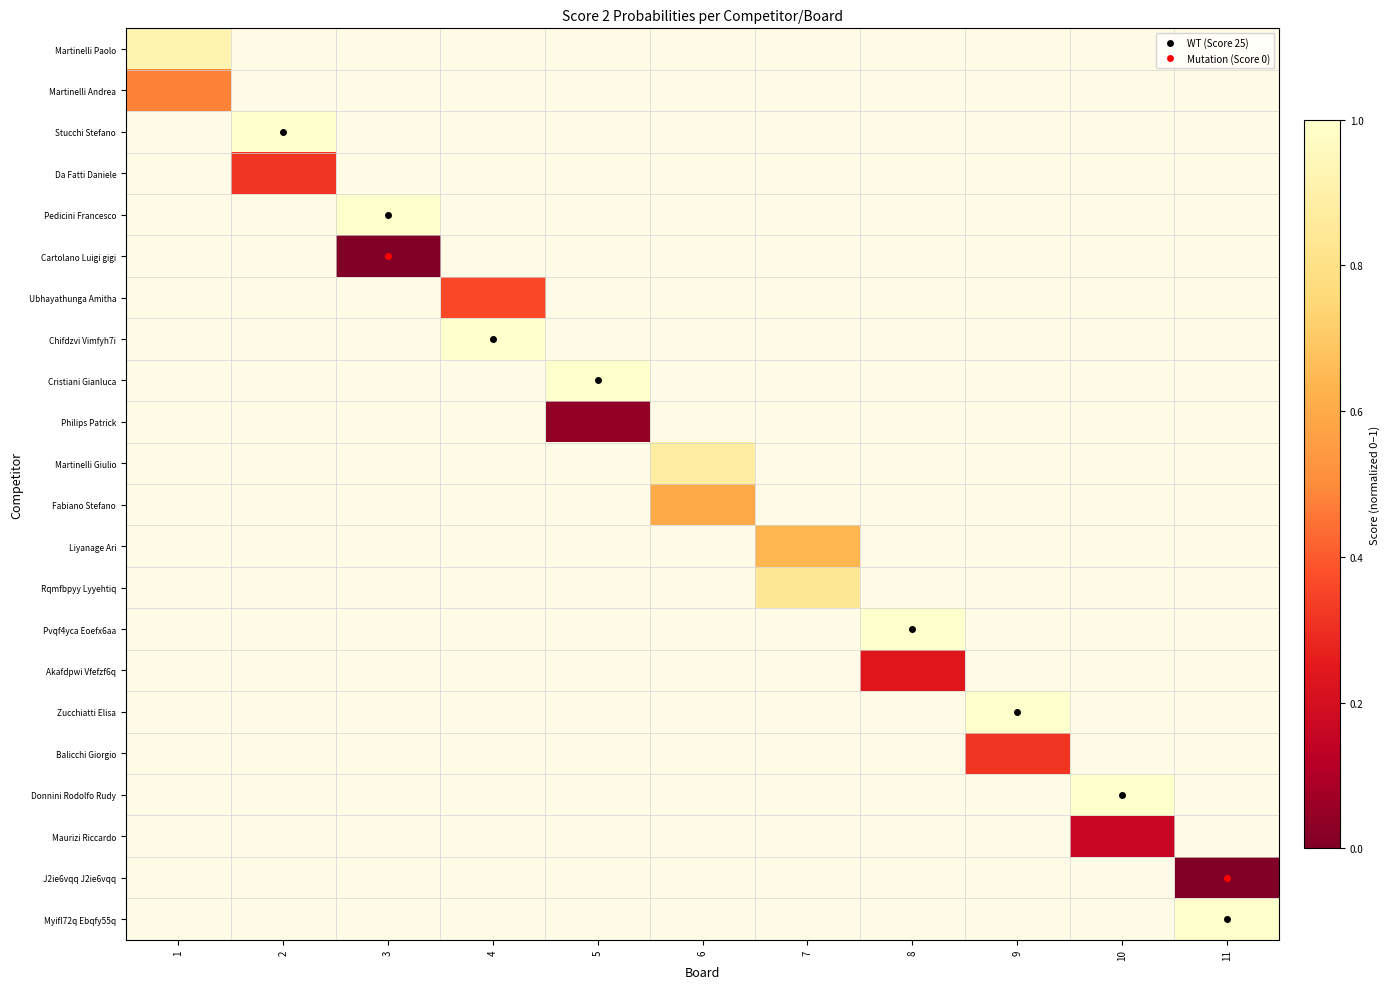

Rank the series by their maximum value, from lowest to highest.

Martinelli Andrea, Stucchi Stefano, Da Fatti Daniele, Pedicini Francesco, Cartolano Luigi gigi, Ubhayathunga Amitha, Chifdzvi Vimfyh7i, Cristiani Gianluca, Philips Patrick, Martinelli Giulio, Fabiano Stefano, Liyanage Ari, Rqmfbpyy Lyyehtiq, Pvqf4yca Eoefx6aa, Akafdpwi Vfefzf6q, Zucchiatti Elisa, Balicchi Giorgio, Donnini Rodolfo Rudy, Maurizi Riccardo, J2ie6vqq J2ie6vqq, Myifl72q Ebqfy55q, Martinelli Paolo